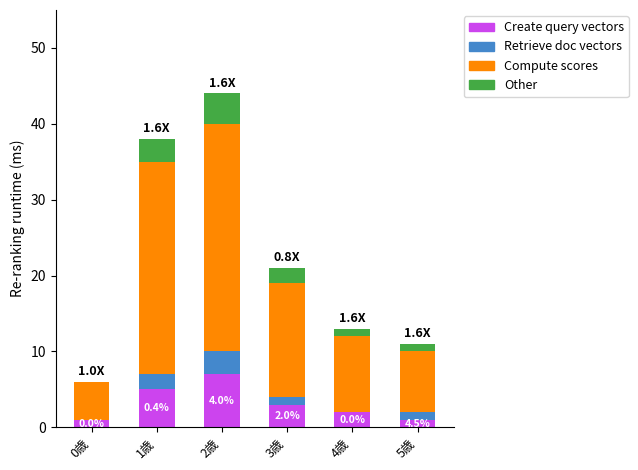

Does the chart contain stacked bars?

Yes